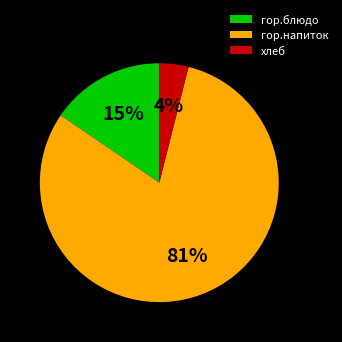

Which slice is the largest?

гор.напиток